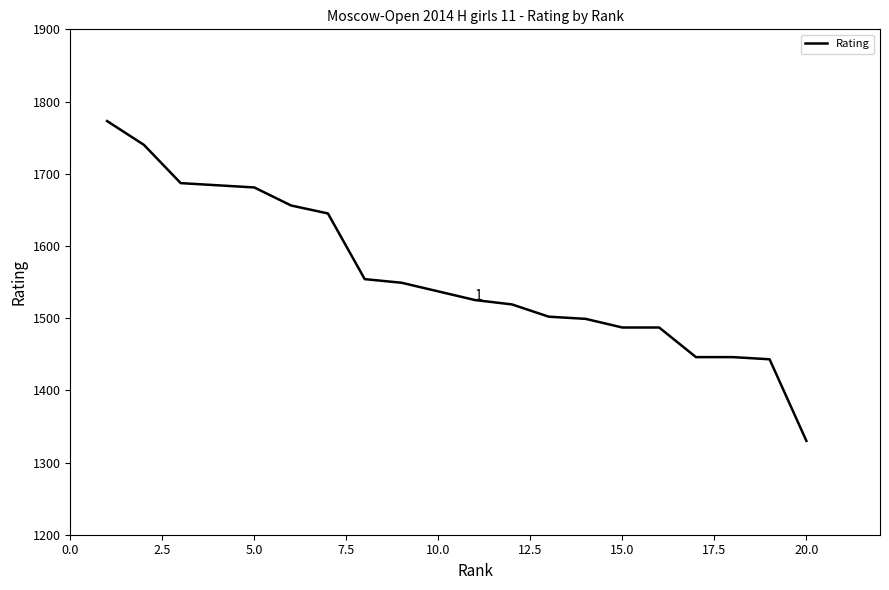

What is the greatest value displayed?

1773